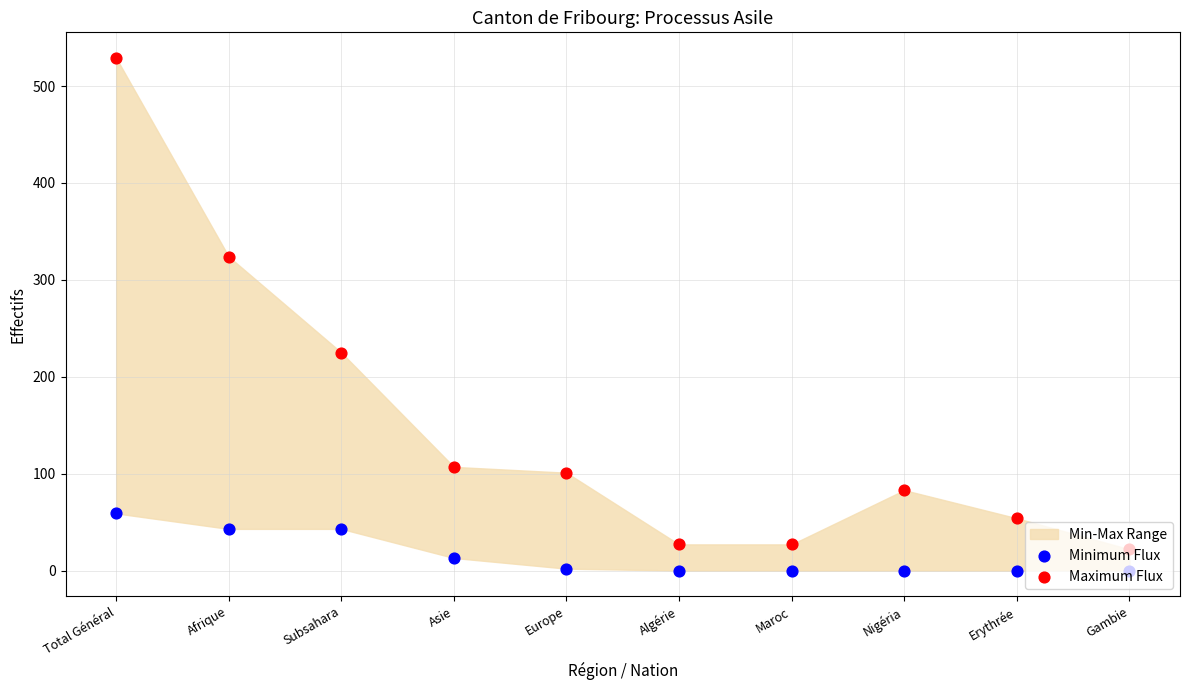

Is the value of Maximum Flux at Subsahara greater than the value of Minimum Flux at Total Général?

Yes